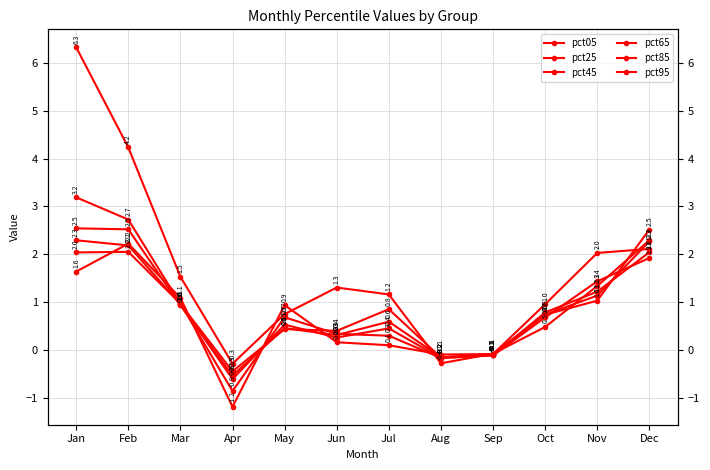

At which category is the sum across all series the highest?

Jan